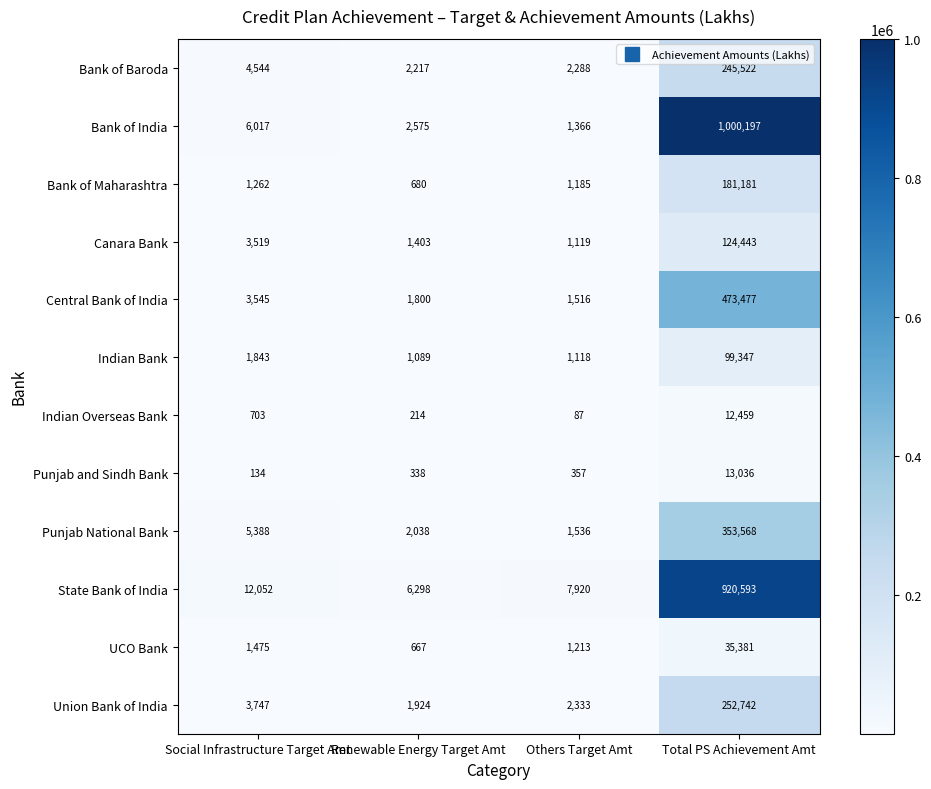

What is the spread (max minus min) of values at Renewable Energy Target Amt?

6084